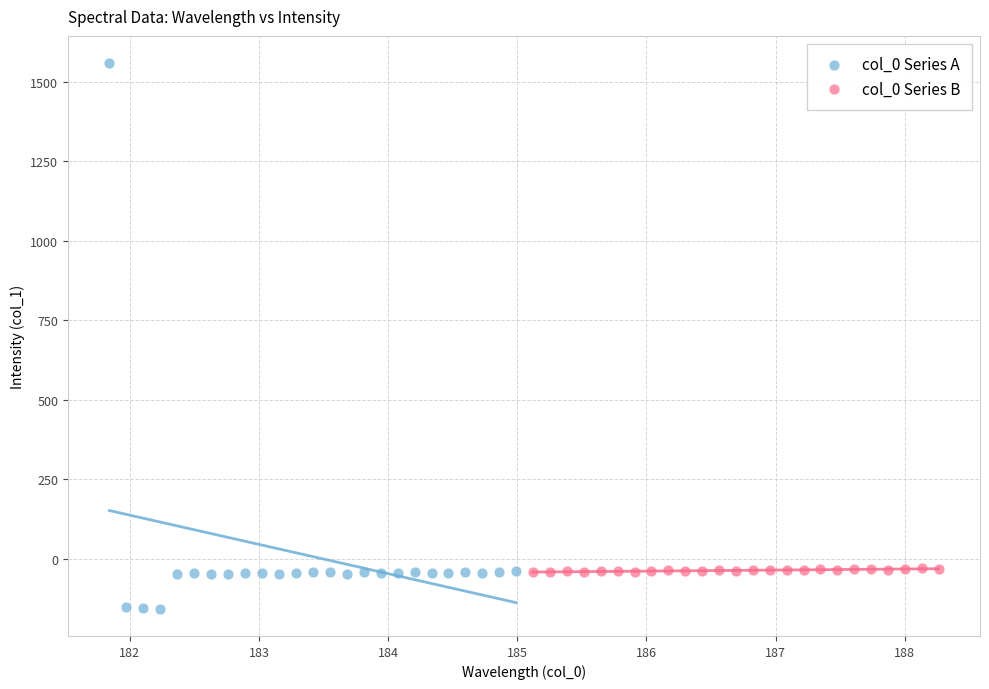

Which series has the widest spread of Y values?

col_0 Series A